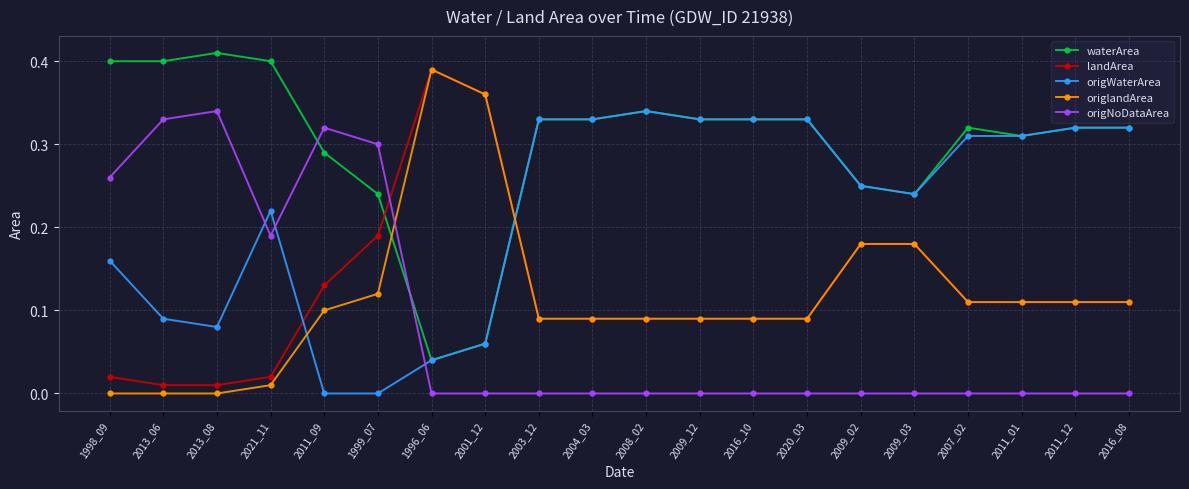

Which series has the largest range (max minus min)?

origlandArea